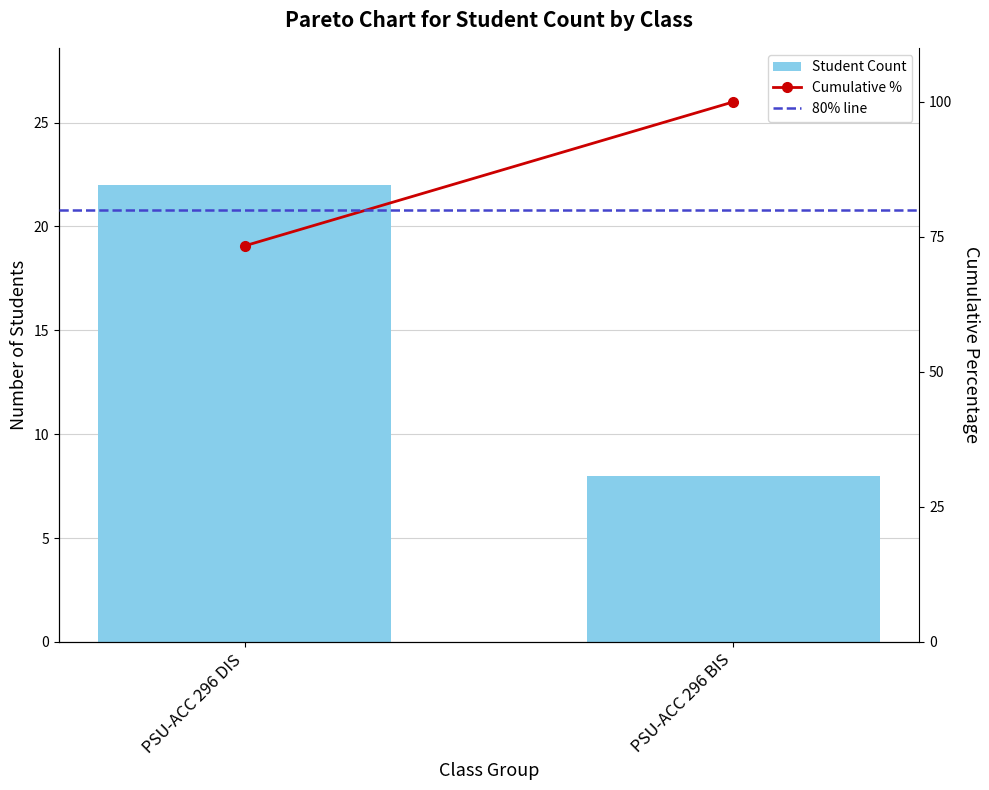

How many data points in Cumulative % are less than 100?

1